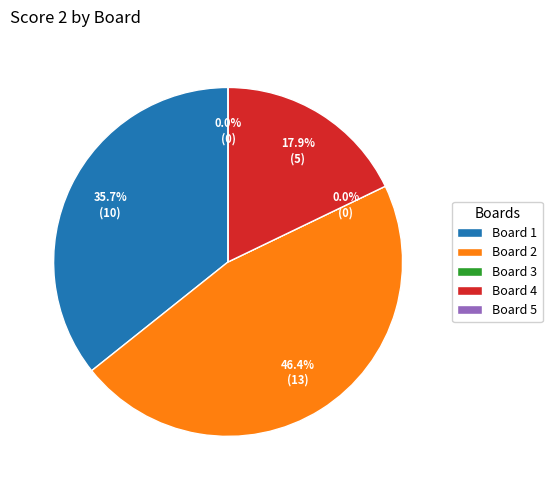

Is it true that Board 1 is 27% of the pie?

False